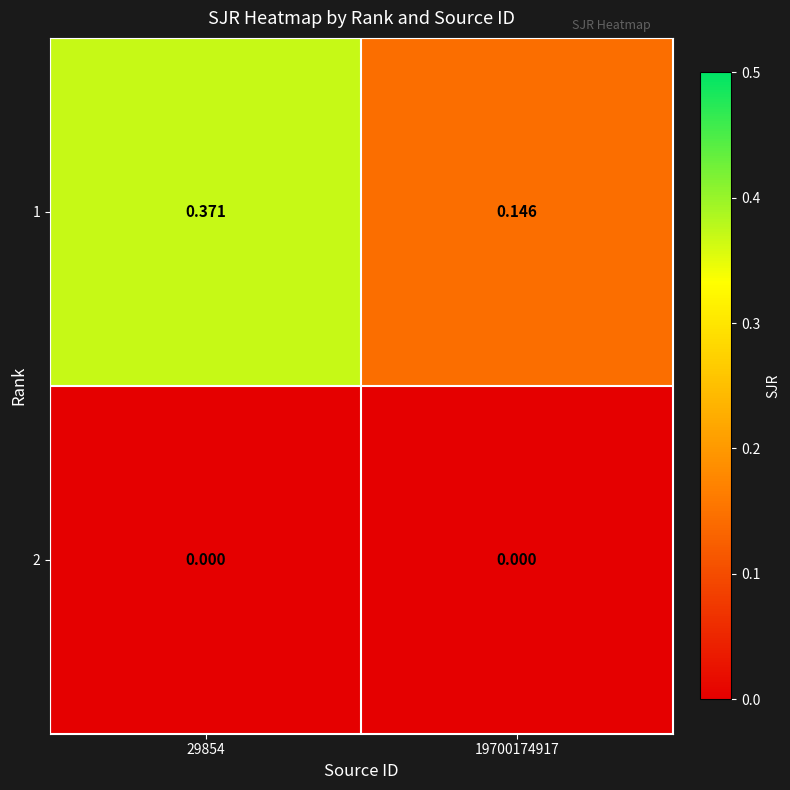

How many distinct data groups are displayed?

2